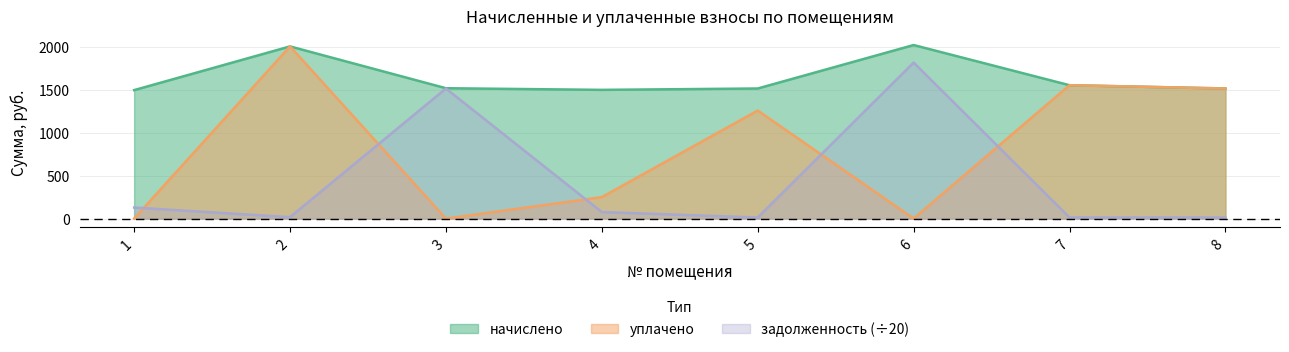

Reading left to right, extract all data points from this chart.

начислено: 1=1494.6	2=2003.4	3=1516.9	4=1497.8	5=1513.7	6=2019.3	7=1551.8	8=1513.7
уплачено: 1=0.0	2=2003.4	3=0.0	4=249.6	5=1256.8	6=0.0	7=1551.8	8=1513.7
задолженность: 1=128.2	2=16.7	3=1513.3	4=75.8	5=12.6	6=1815.1	7=12.9	8=12.6